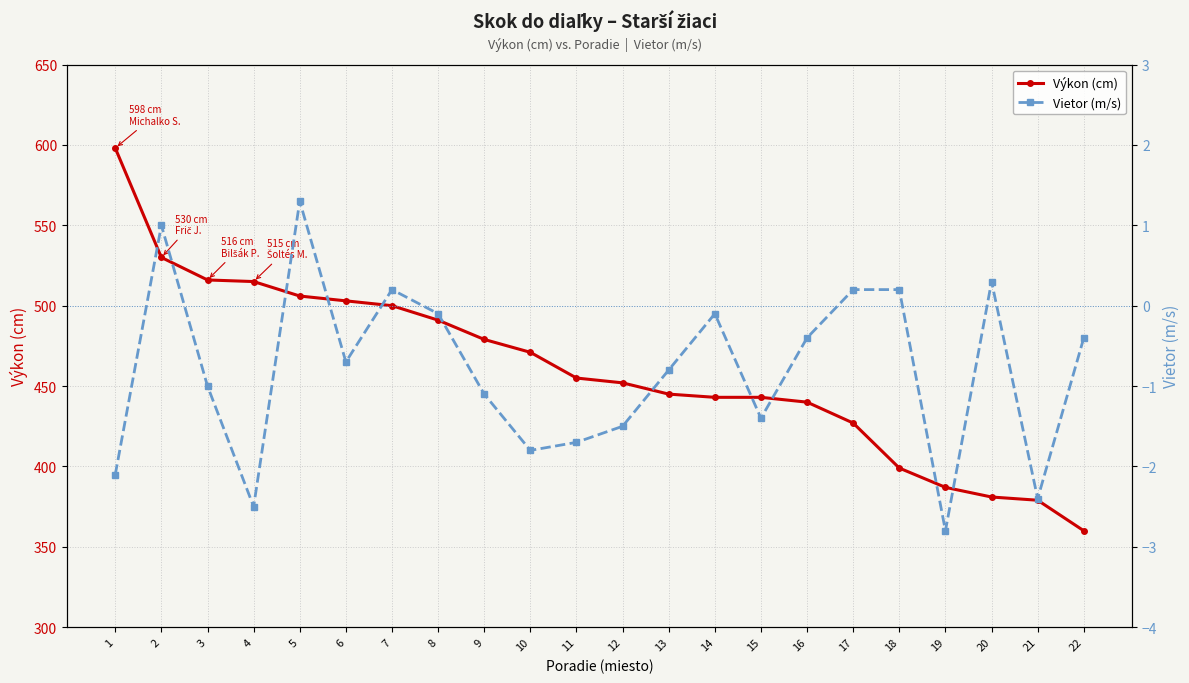

Count the number of categories in the chart.

22